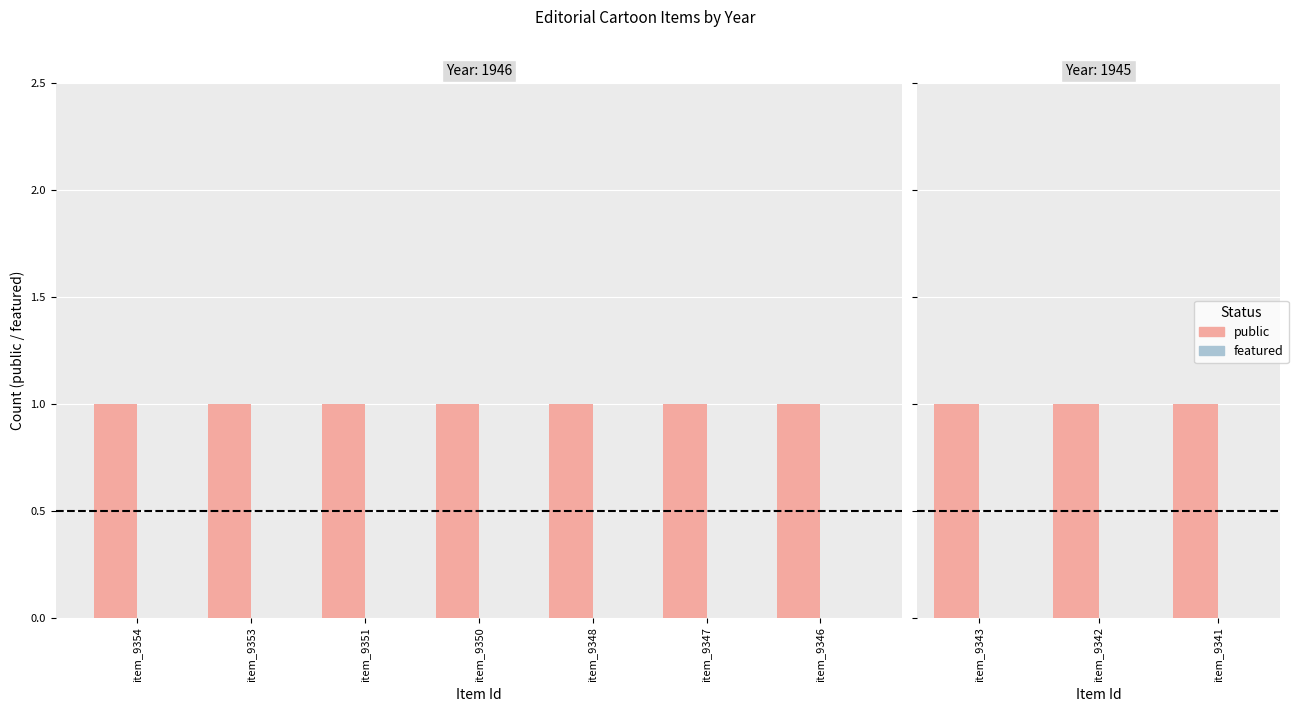

Which category has the lowest value in the public series?

item_9343